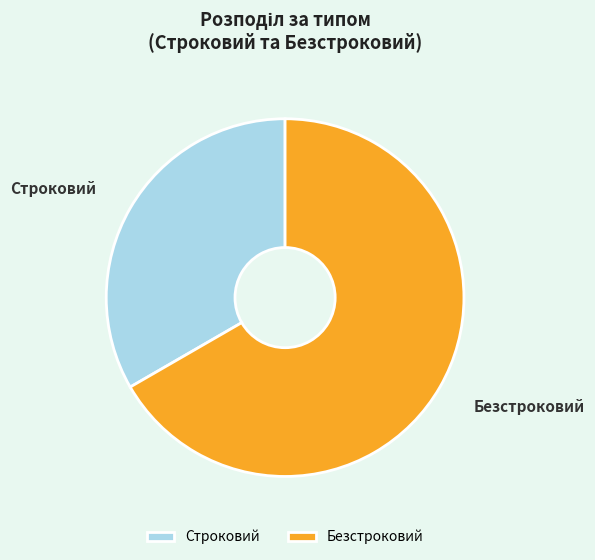

Between Безстроковий and Строковий, which is larger?

Безстроковий